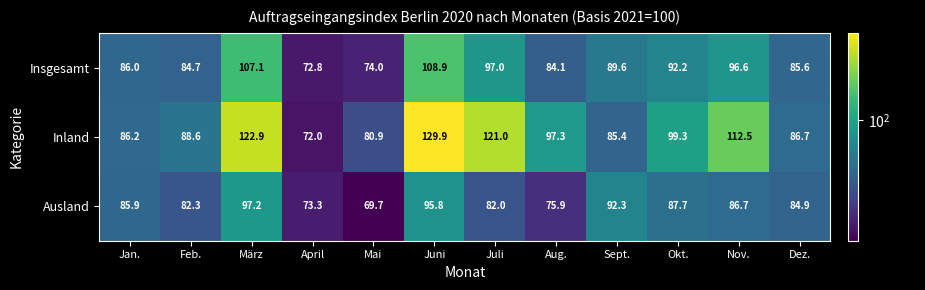

Where is Ausland nearest to the value 83?

Feb.